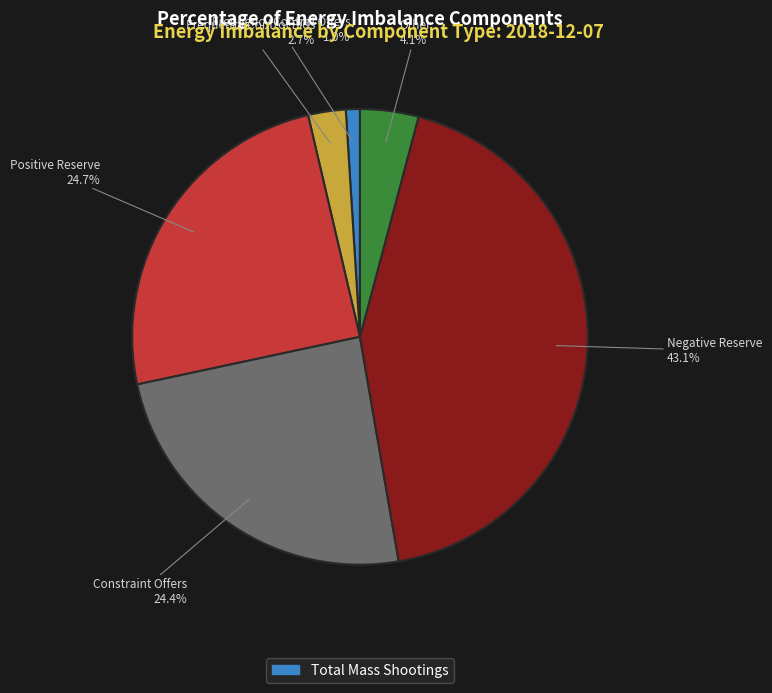

Does any single category account for the majority?

No